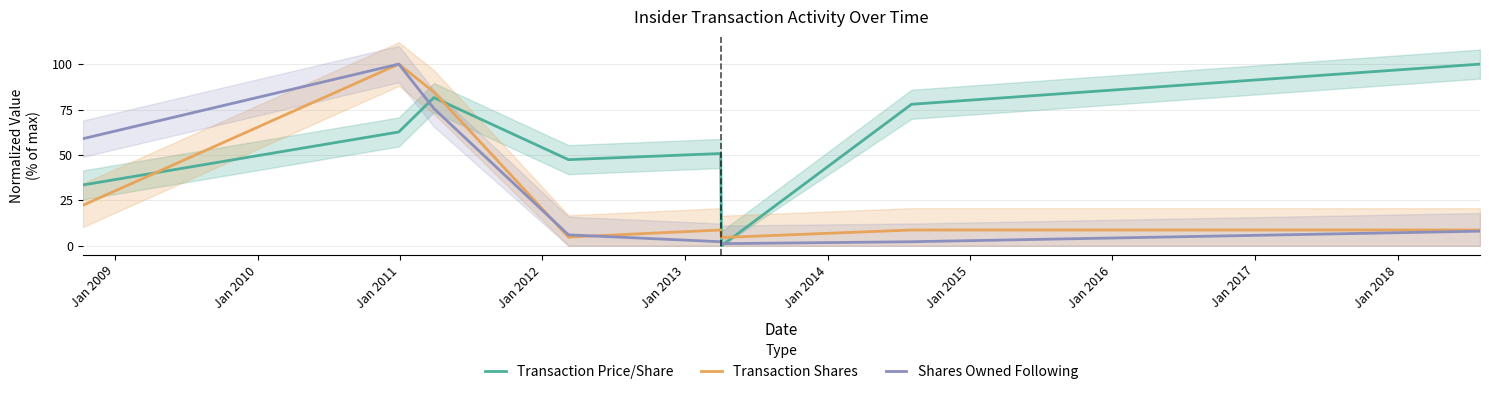

In Shares Owned Following, how many points are lower than both neighbors (excluding endpoints)?

1